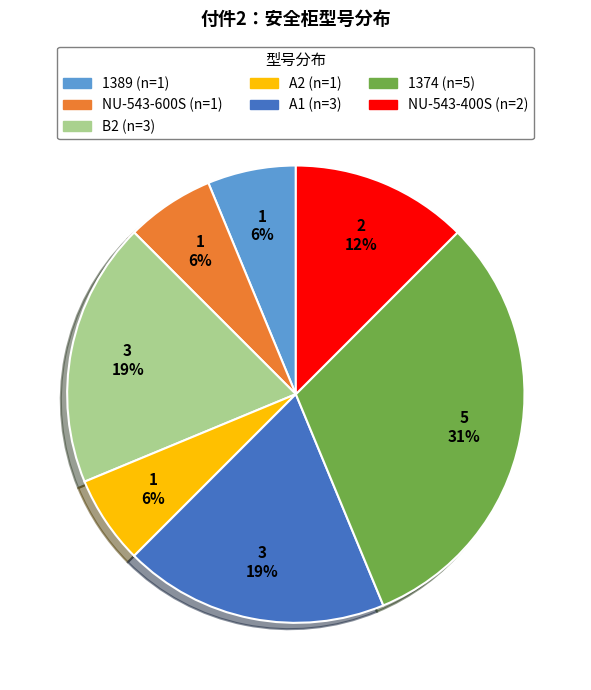

Approximately how many times larger is the value at A2 compared to 1374?

0.2